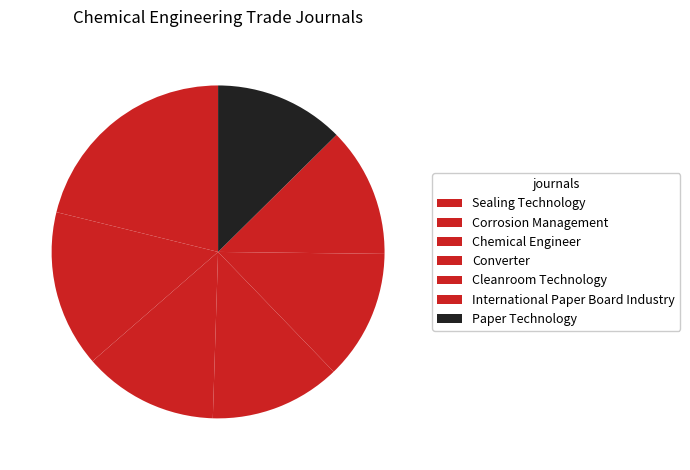

To the nearest percent, what portion does Corrosion Management represent?

15%